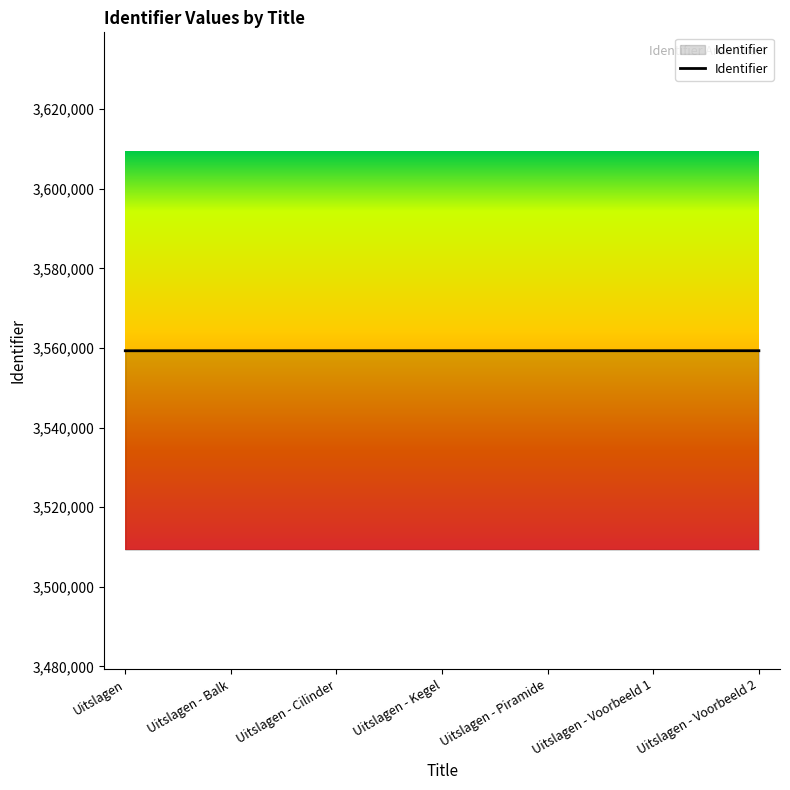

Is this an area chart (filled region under the line)?

No